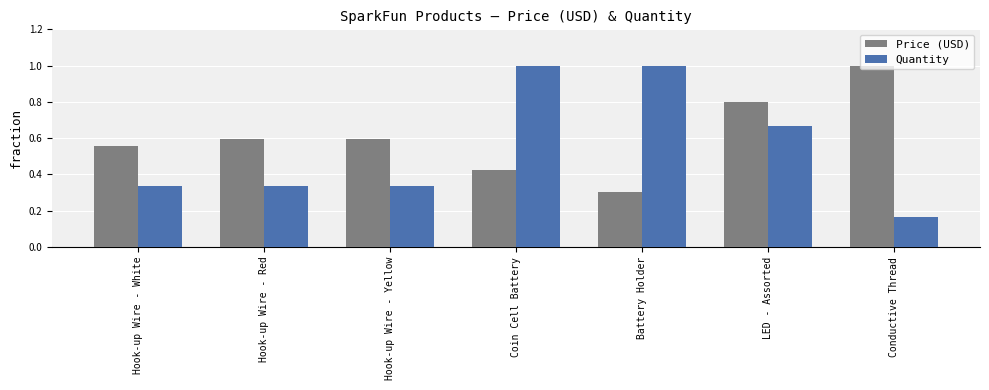

What is the greatest value displayed?

1.0